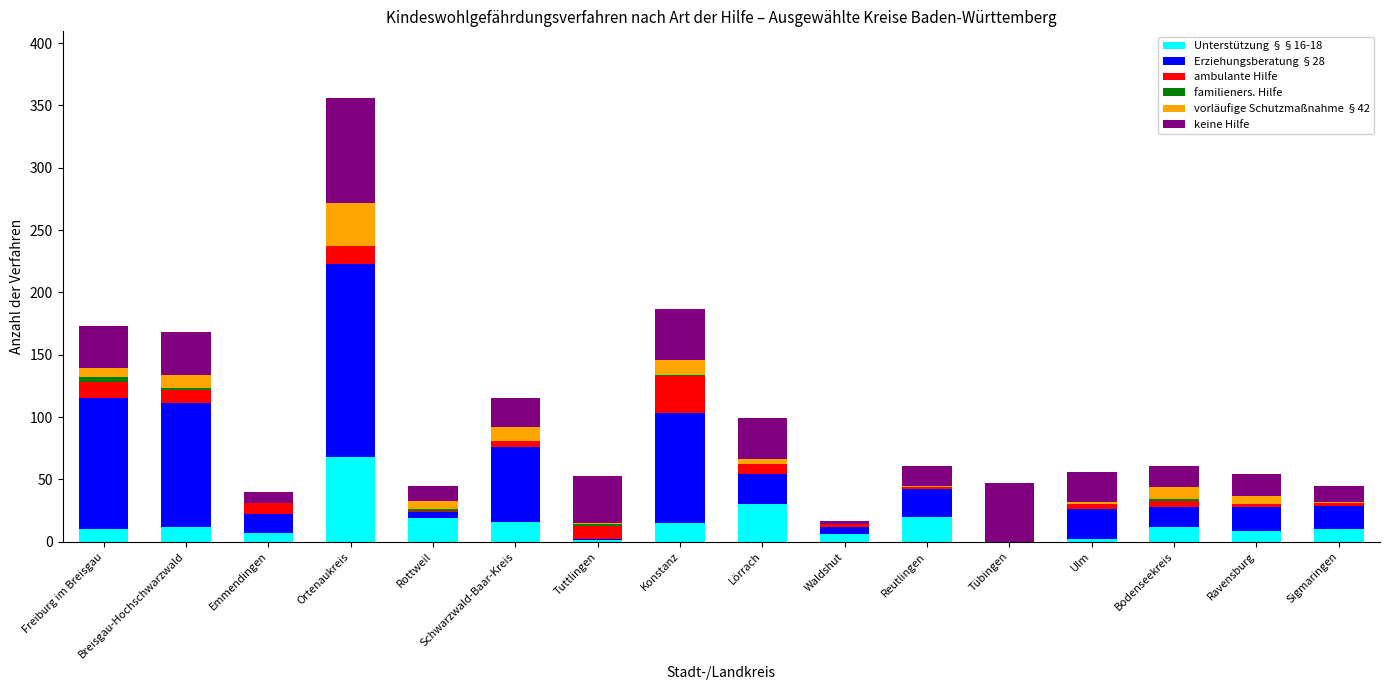

The Unterstützung §§16-18 series shows 23 at Tübingen. True or false?

False